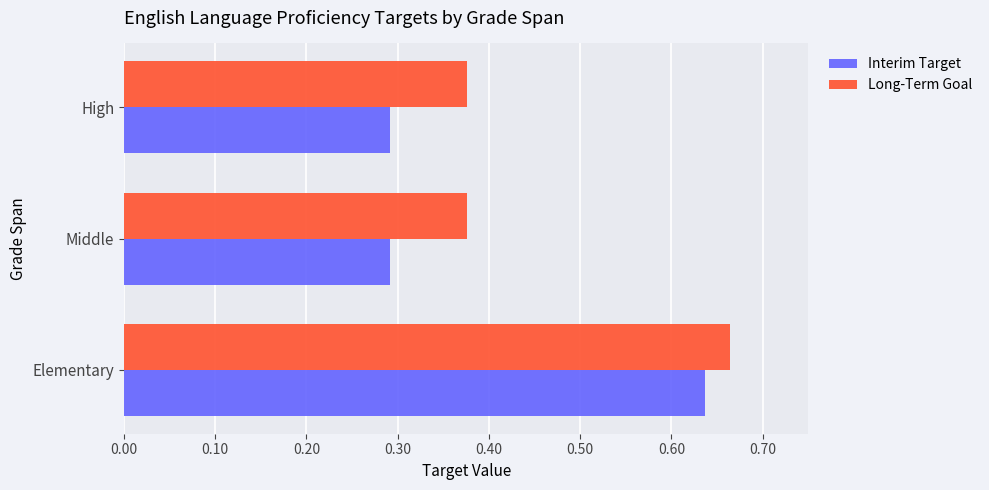

List the series in order of their overall mean, lowest first.

Interim Target, Long-Term Goal